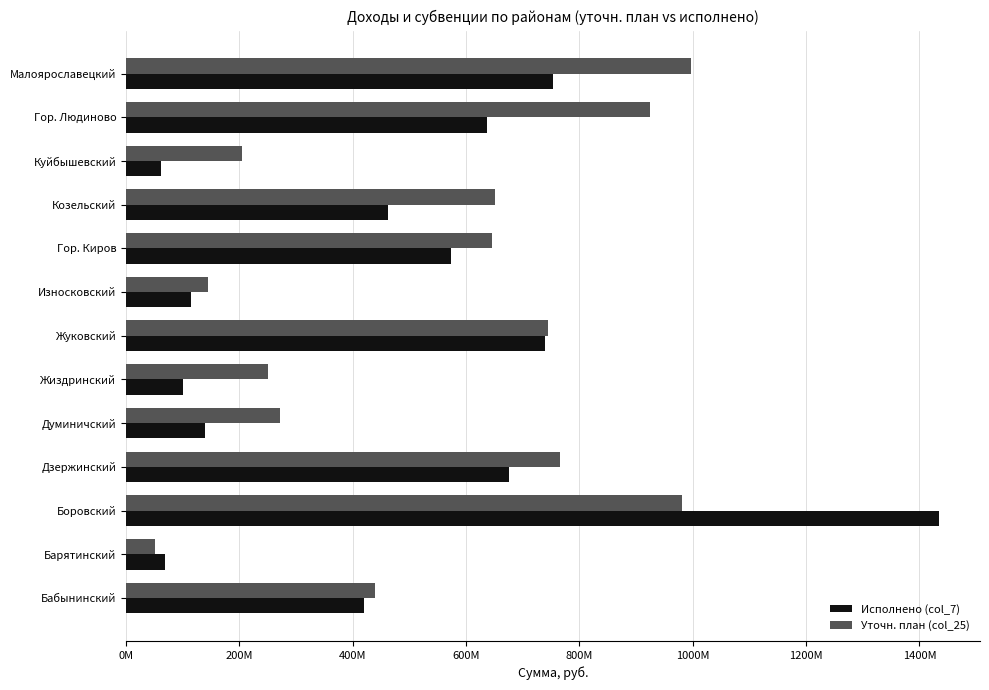

Reading left to right, list all the values displayed in this chart.

Исполнено (col_7): 419315805.9	68651003.4	1435113877.5	675962207.6	138945708.2	100113241.2	739070034.2	115259055.1	573222533.5	462601721.8	60964214.1	637647932.0	753525452.9
Уточн. план (col_25): 439477003.0	50580940.0	980593263.0	765121556.0	270813833.0	249840045.0	745404624.0	144394491.0	646240289.0	650438582.0	204358991.0	924932722.0	996792016.0